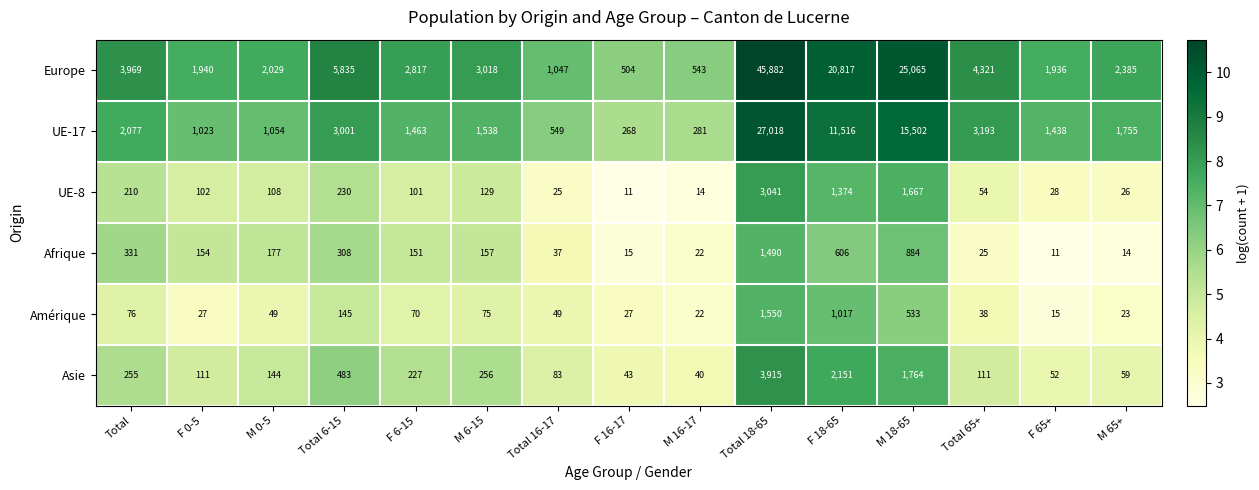

Which series changed the most between Total and Total 6-15?

Europe